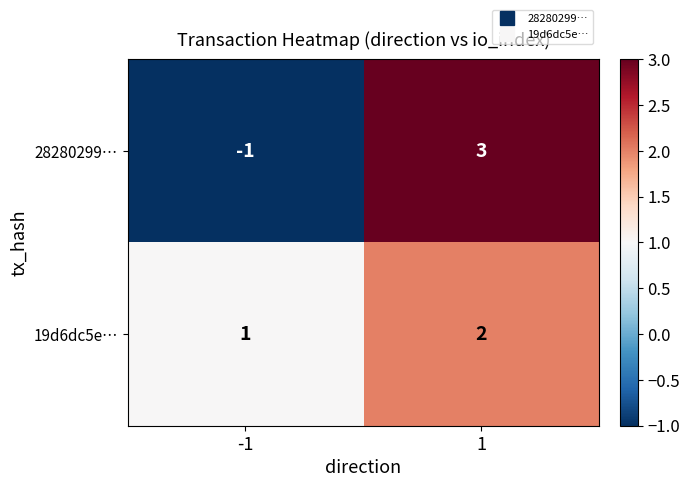

Count the number of data series in this chart.

2